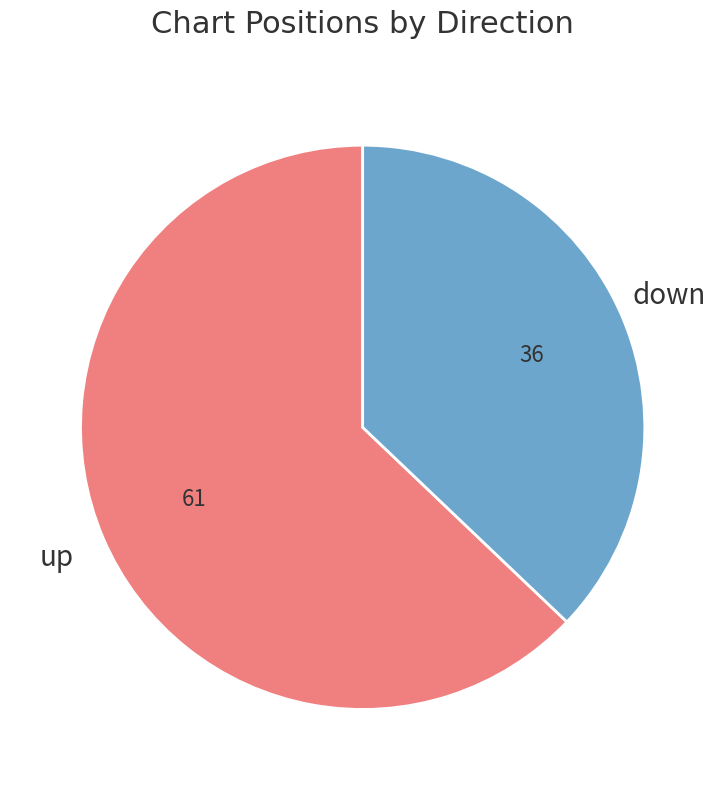

Approximately how many times larger is the value at down compared to up?

0.6